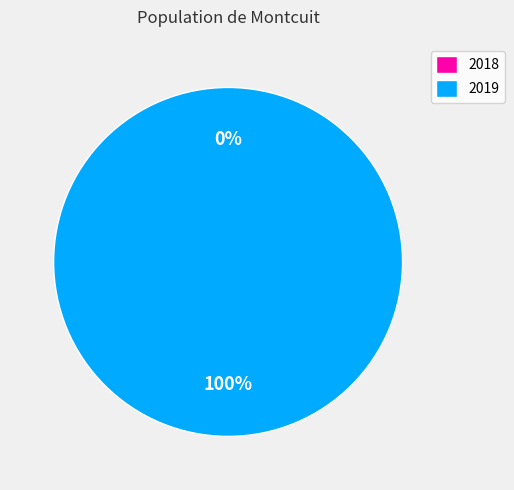

Count the number of slices in the pie.

2